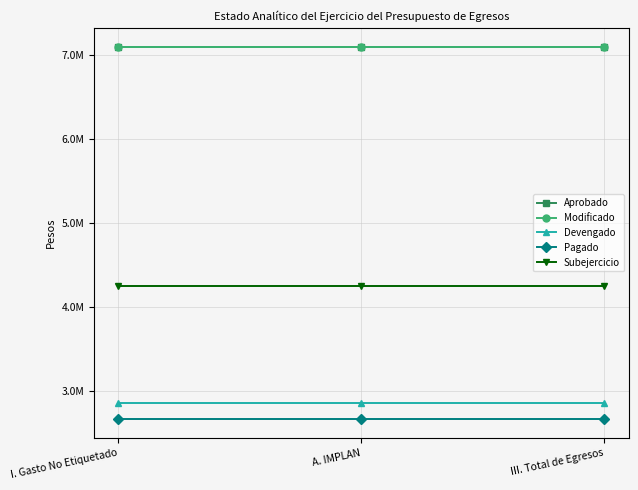

Is this an area chart (filled region under the line)?

No